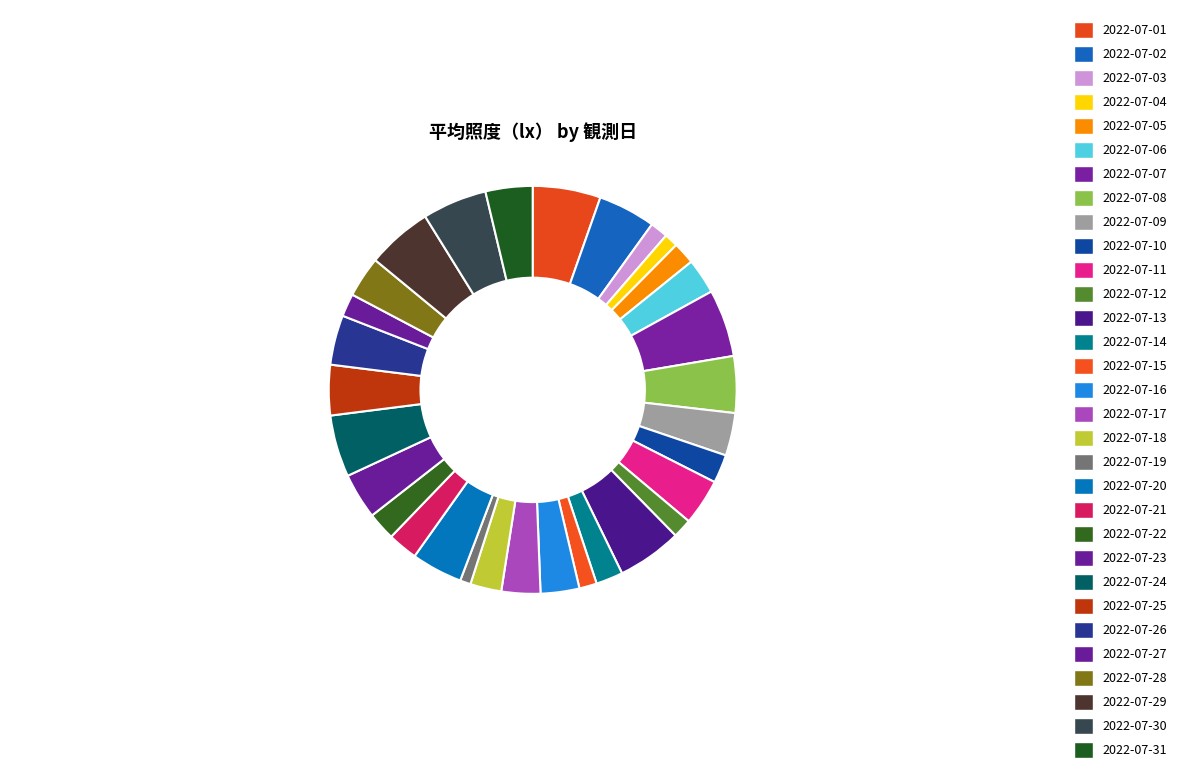

How many slices are in this pie chart?

31